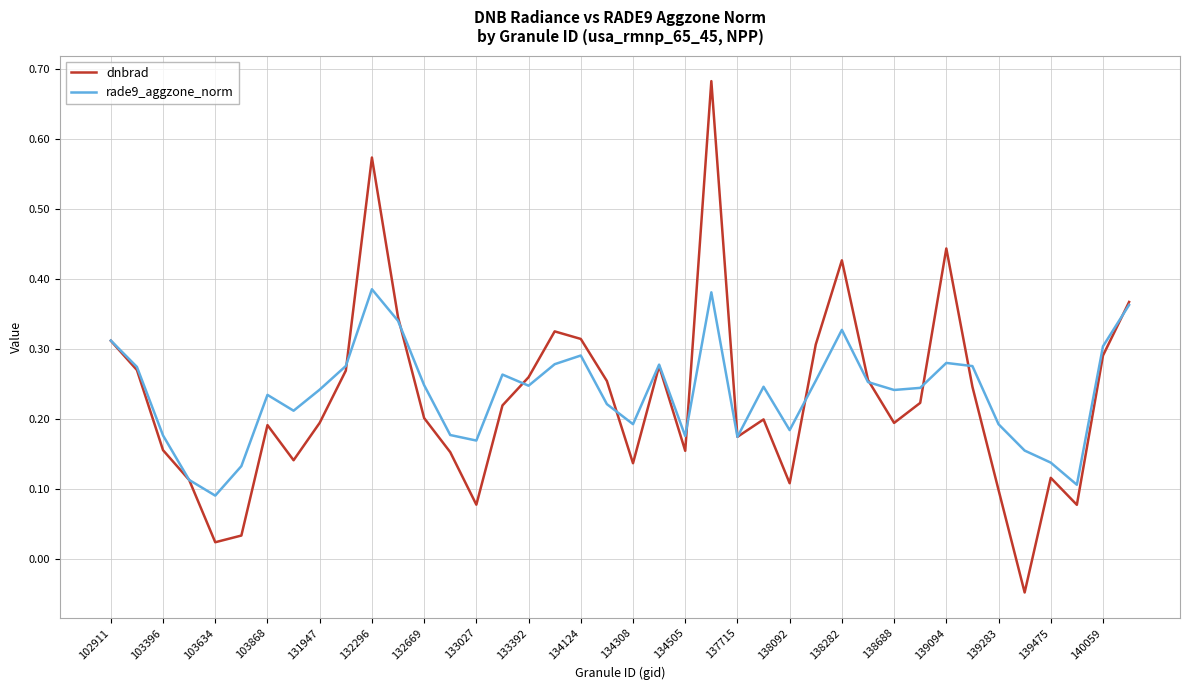

Which series has the largest range (max minus min)?

dnbrad